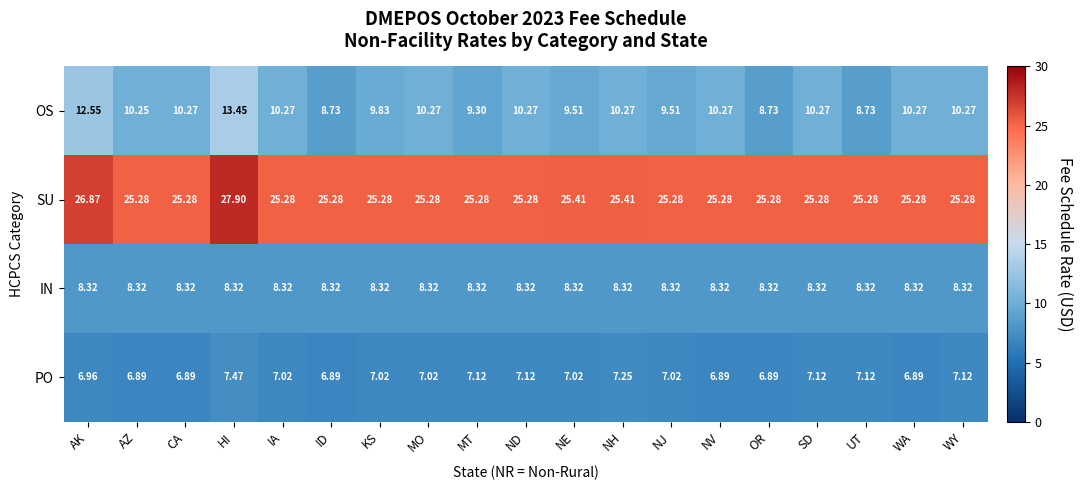

Where does the OS series first go above 10?

AK